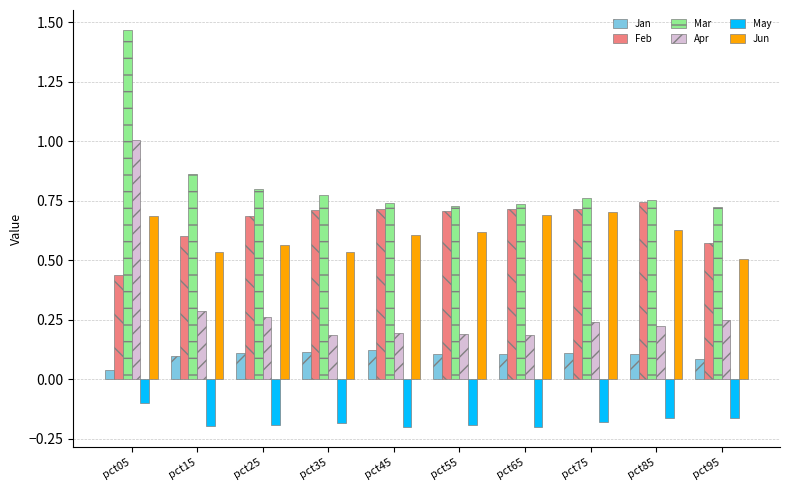

Rank the series at pct55 from lowest to highest value.

May, Jan, Apr, Jun, Feb, Mar